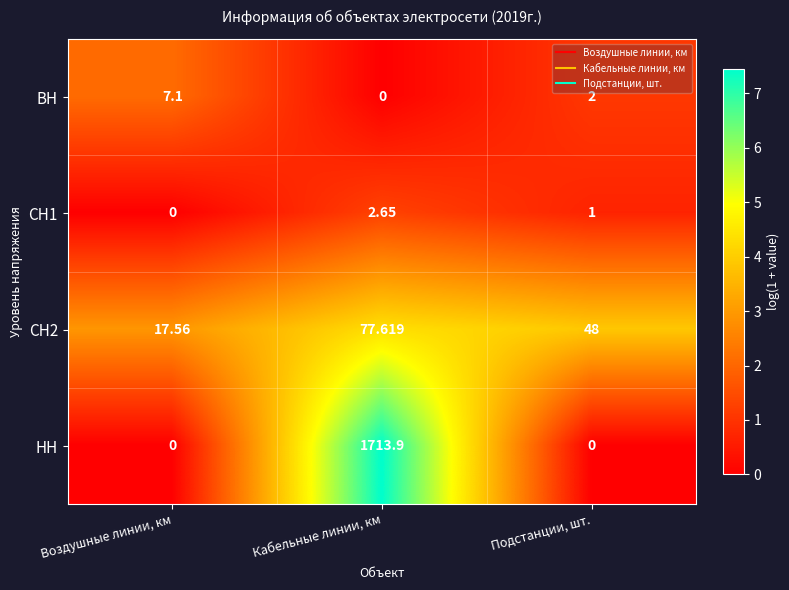

At which label does НН reach its peak?

Кабельные линии, км